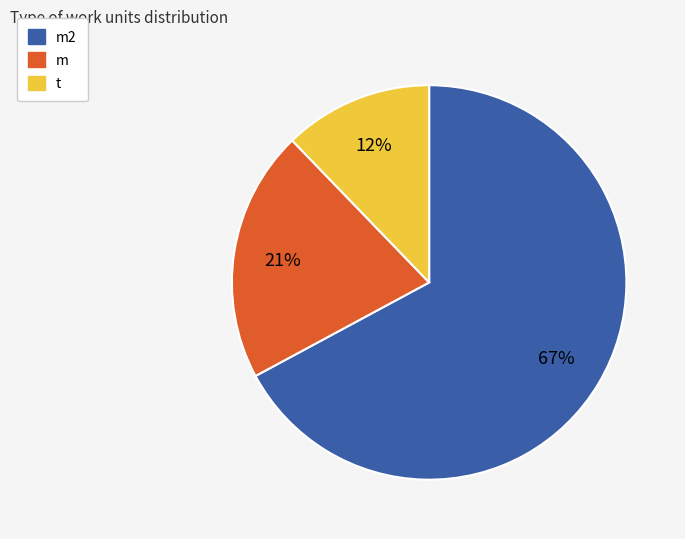

Does any single category account for the majority?

Yes